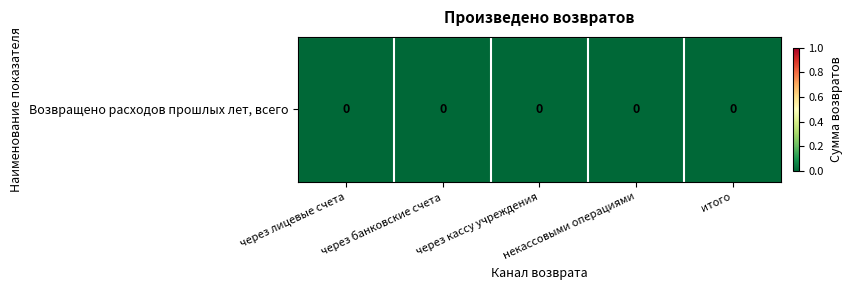

Which category has the highest value across all series?

через кассу учреждения